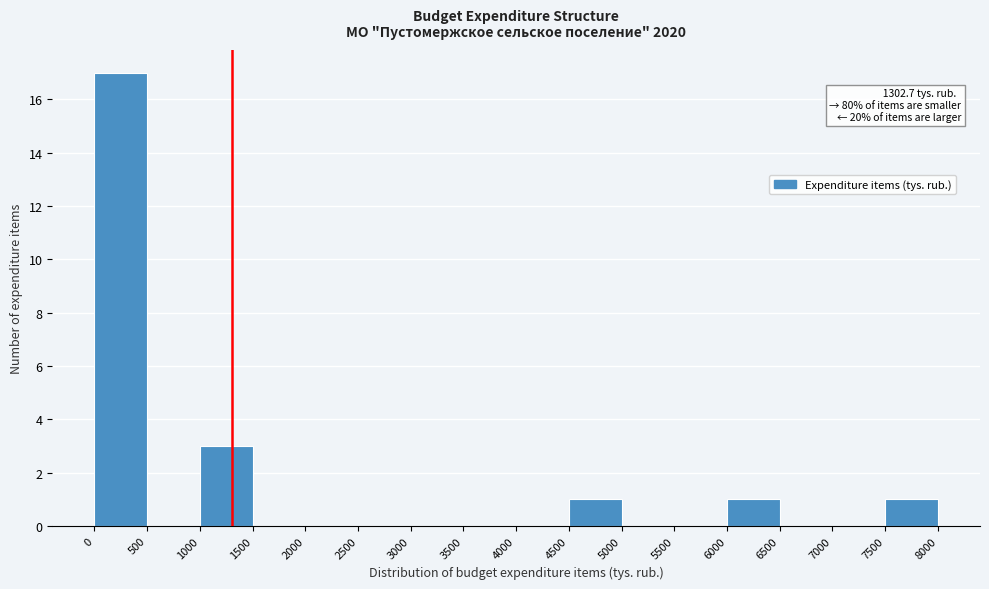

Which range on the x-axis has the tallest bar?

0 to 500